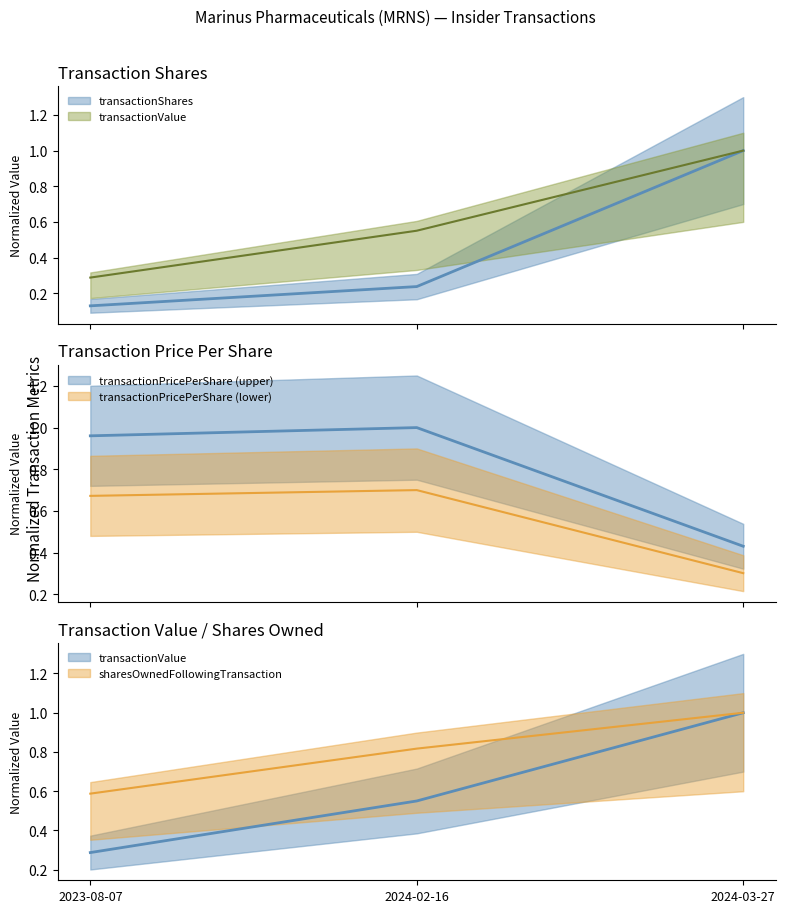

Read the transactionValue value at 2024-03-27.

1.0